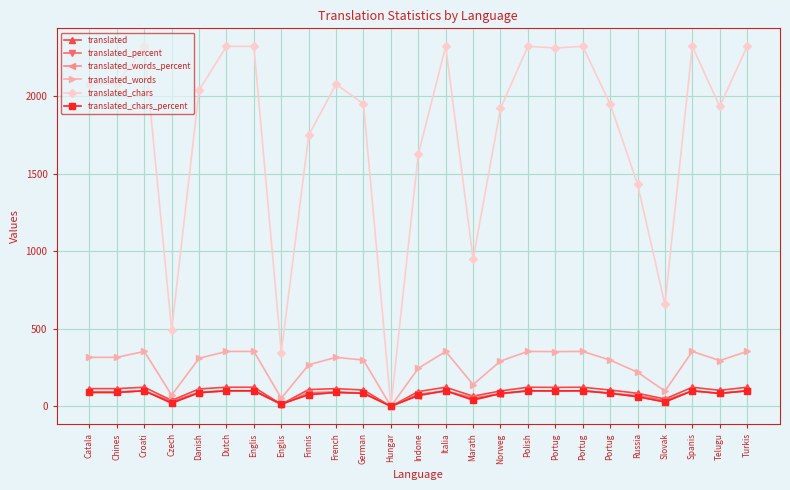

How many lines are shown in the chart?

6